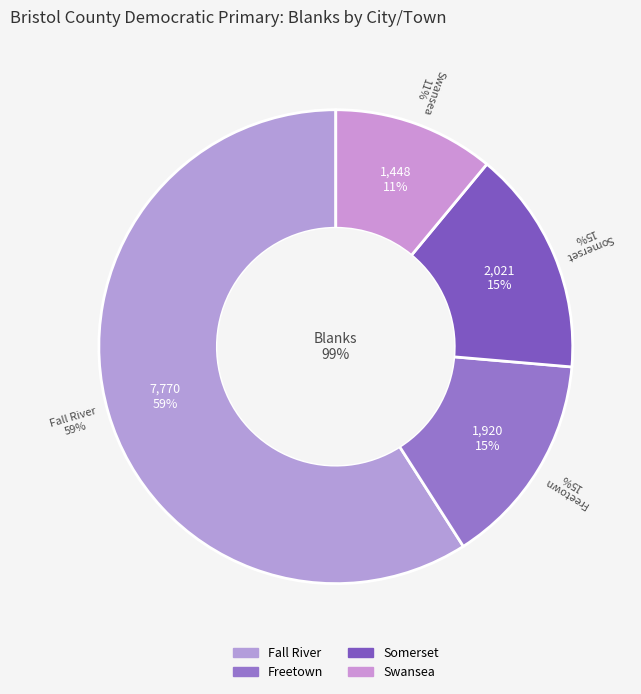

To the nearest percent, what portion does Freetown represent?

15%